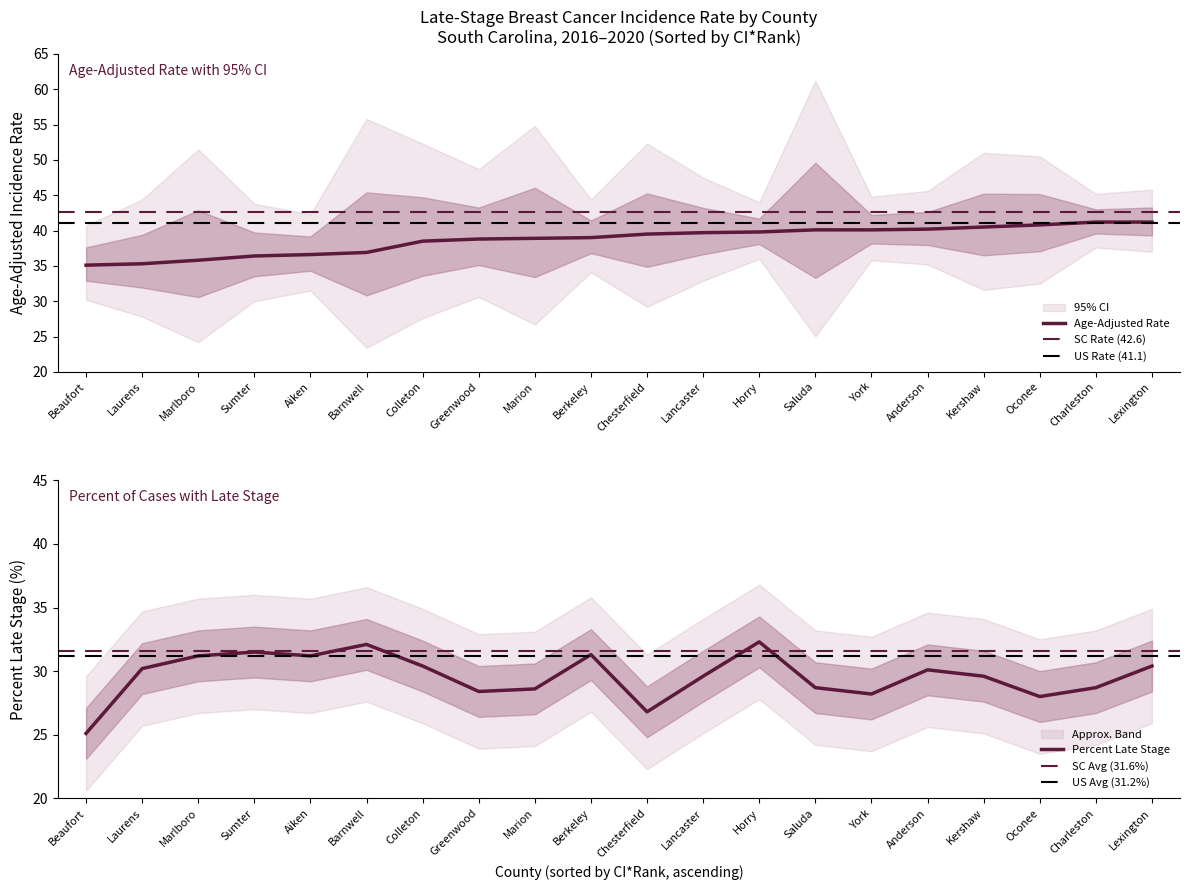

Which label corresponds to the largest value in the chart?

Charleston